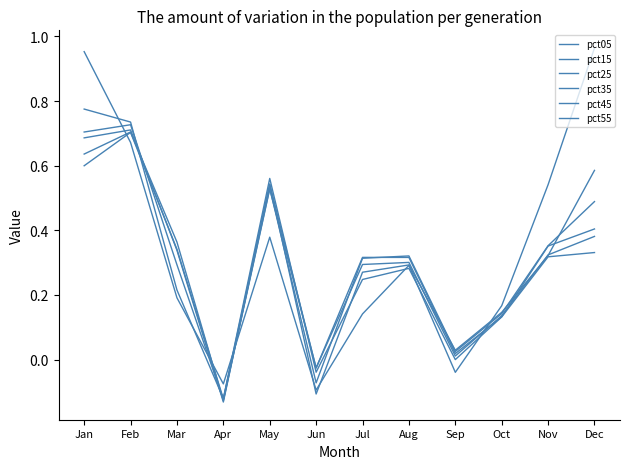

What is the difference between the second highest and minimum values in the pct25 series?

0.8